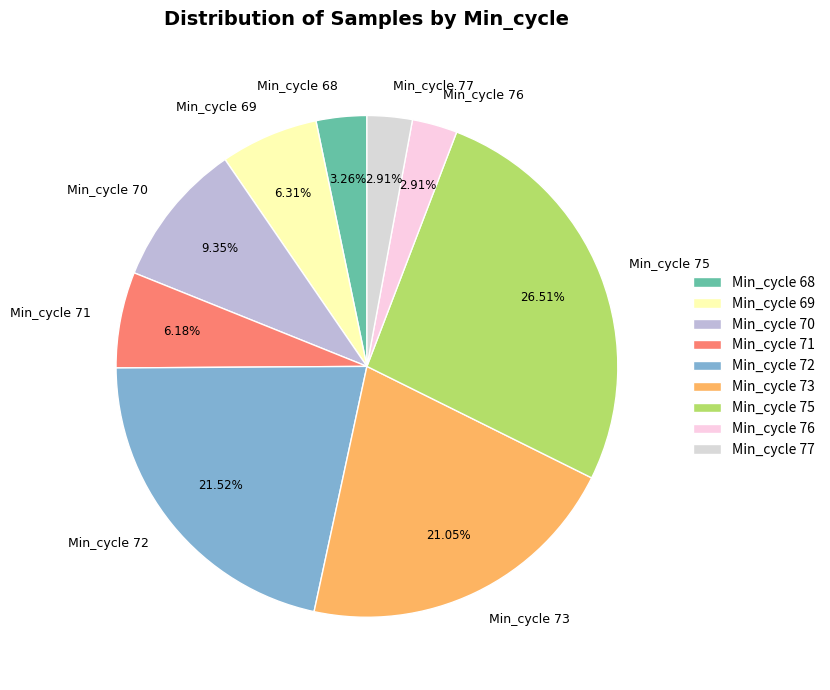

Which has a higher value, Min_cycle 69 or Min_cycle 77?

Min_cycle 69